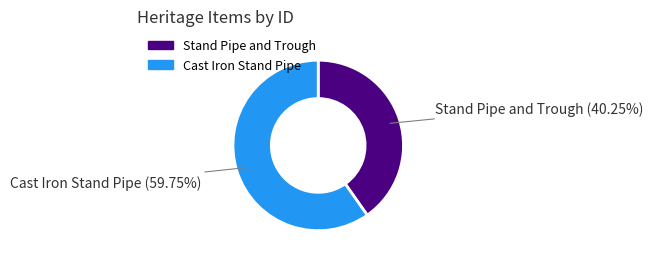

Approximately how many times larger is the value at Cast Iron Stand Pipe compared to Stand Pipe and Trough?

1.5